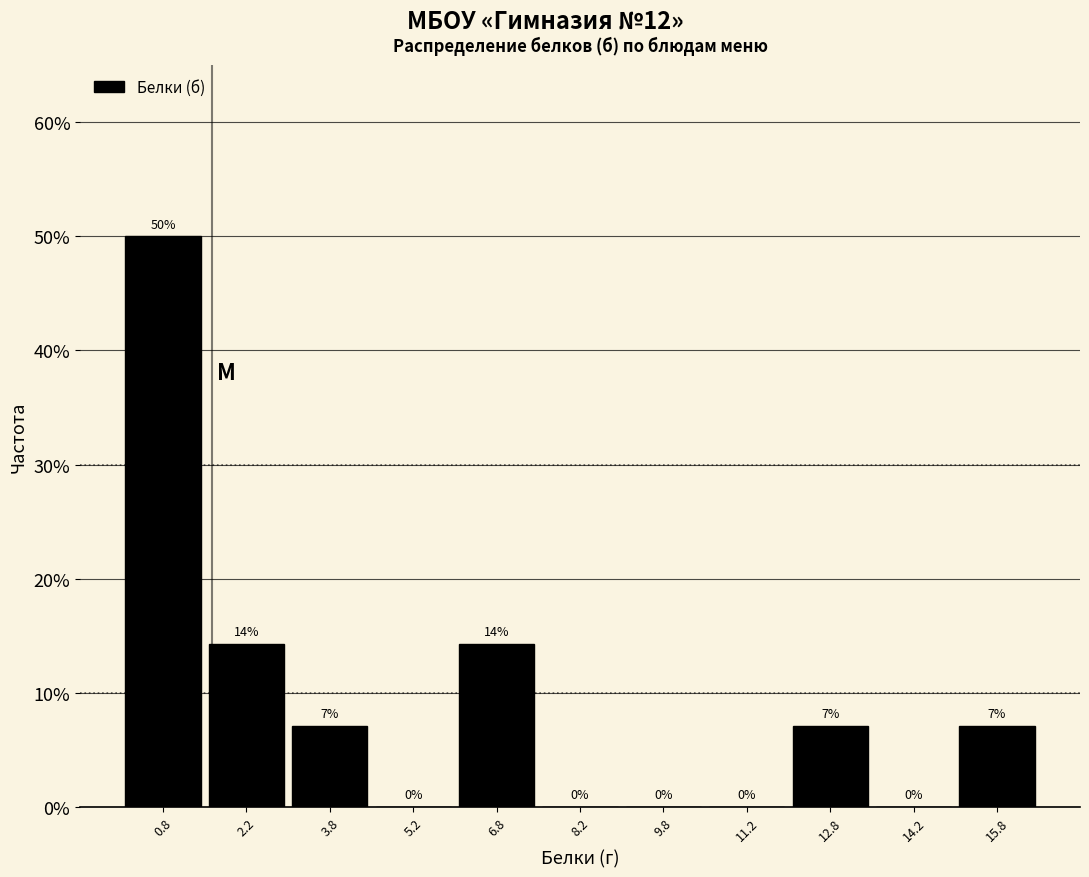

Over which range of the x-axis is the bar tallest?

0.0 to 1.5